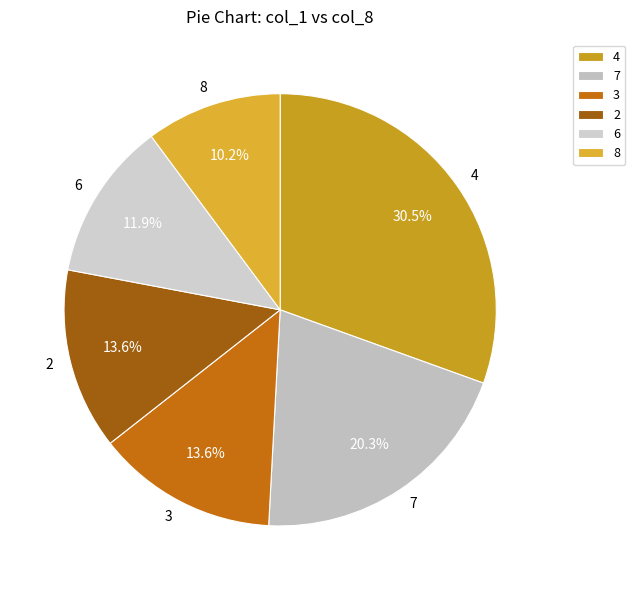

Which has a higher value, 6 or 3?

3